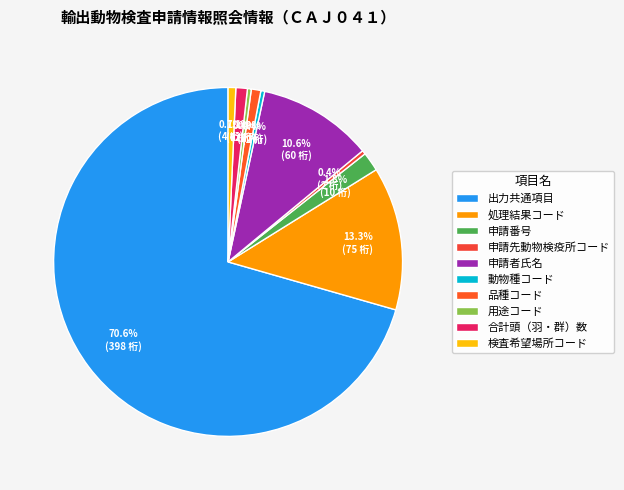

Rank the categories by value from lowest to highest.

申請先動物検疫所コード, 動物種コード, 用途コード, 検査希望場所コード, 品種コード, 合計頭（羽・群）数, 申請番号, 申請者氏名, 処理結果コード, 出力共通項目